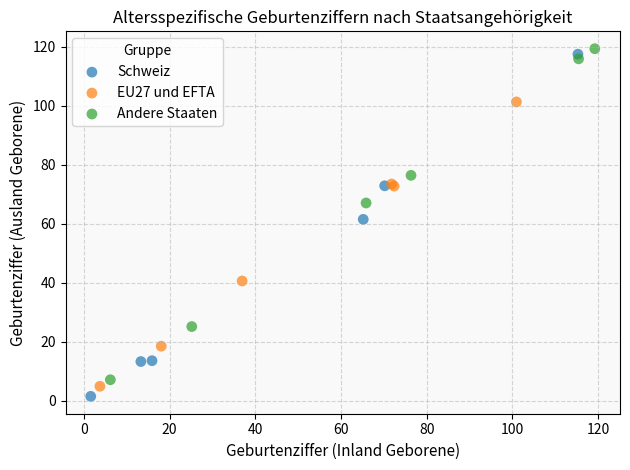

What are all the series names shown in the legend?

Schweiz, EU27 und EFTA, Andere Staaten